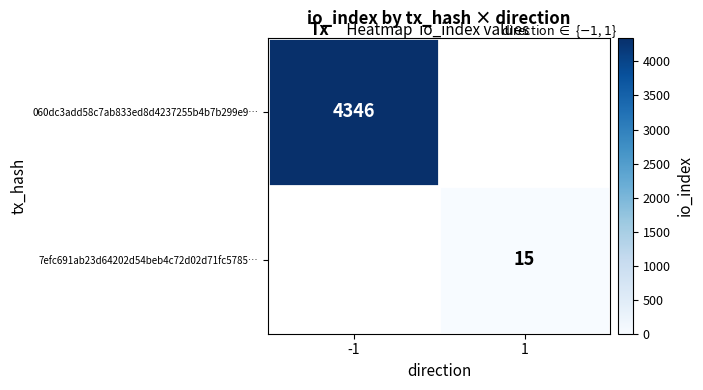

The 7efc691ab23d64202d54beb4c72d02d71fc5785… series shows 15 at 1. True or false?

True